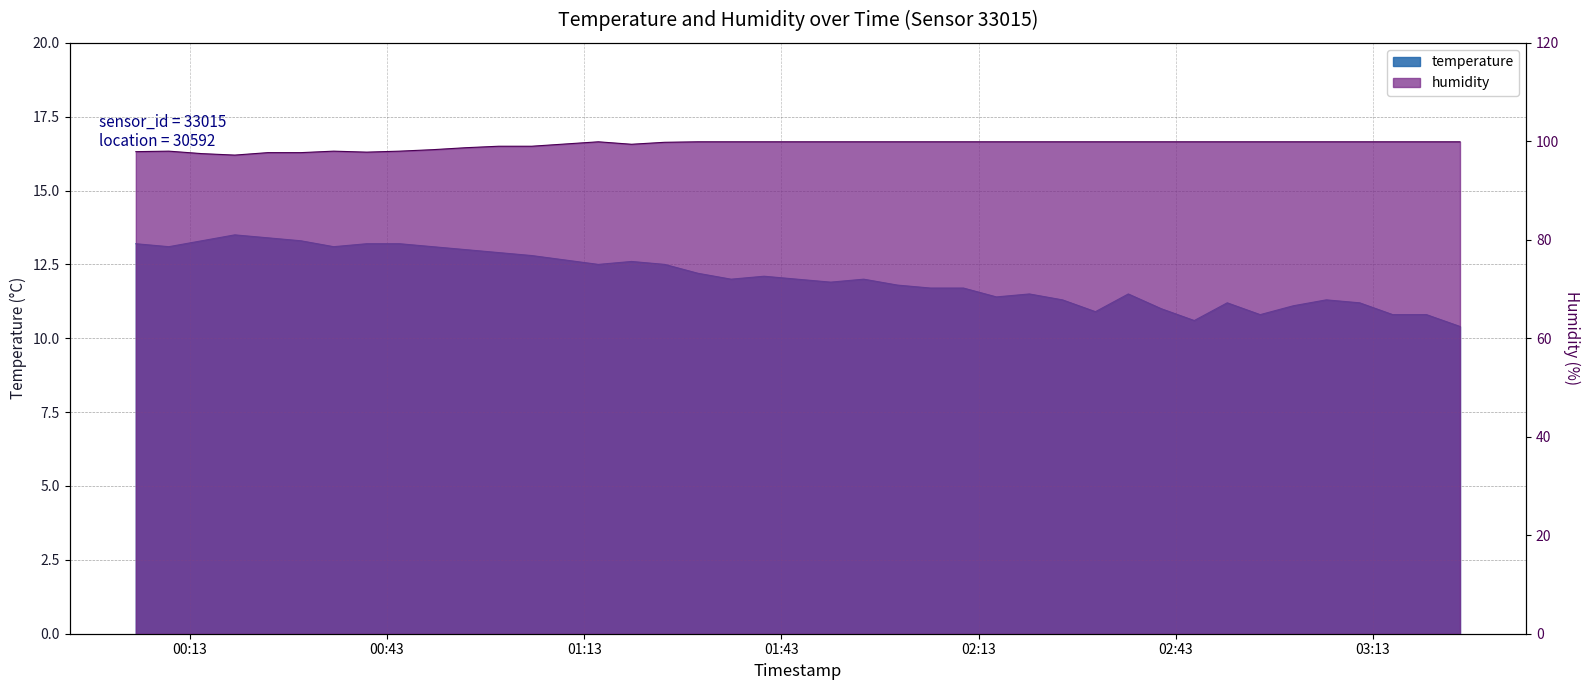

What is the spread (max minus min) of values at 2023-06-14T03:26:15?

89.5